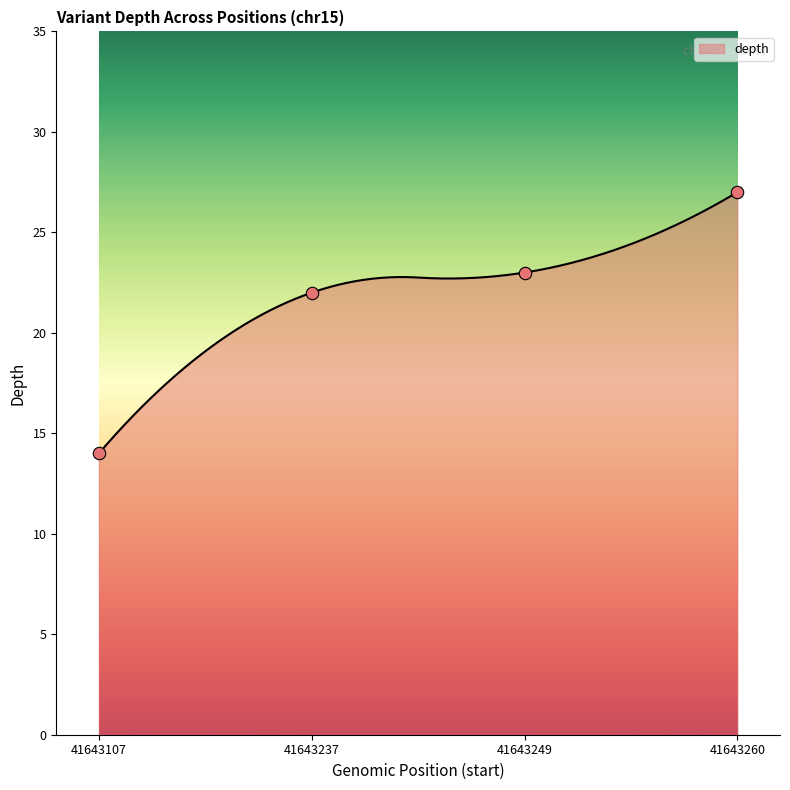

Between 41643260 and 41643249, which is larger?

41643260